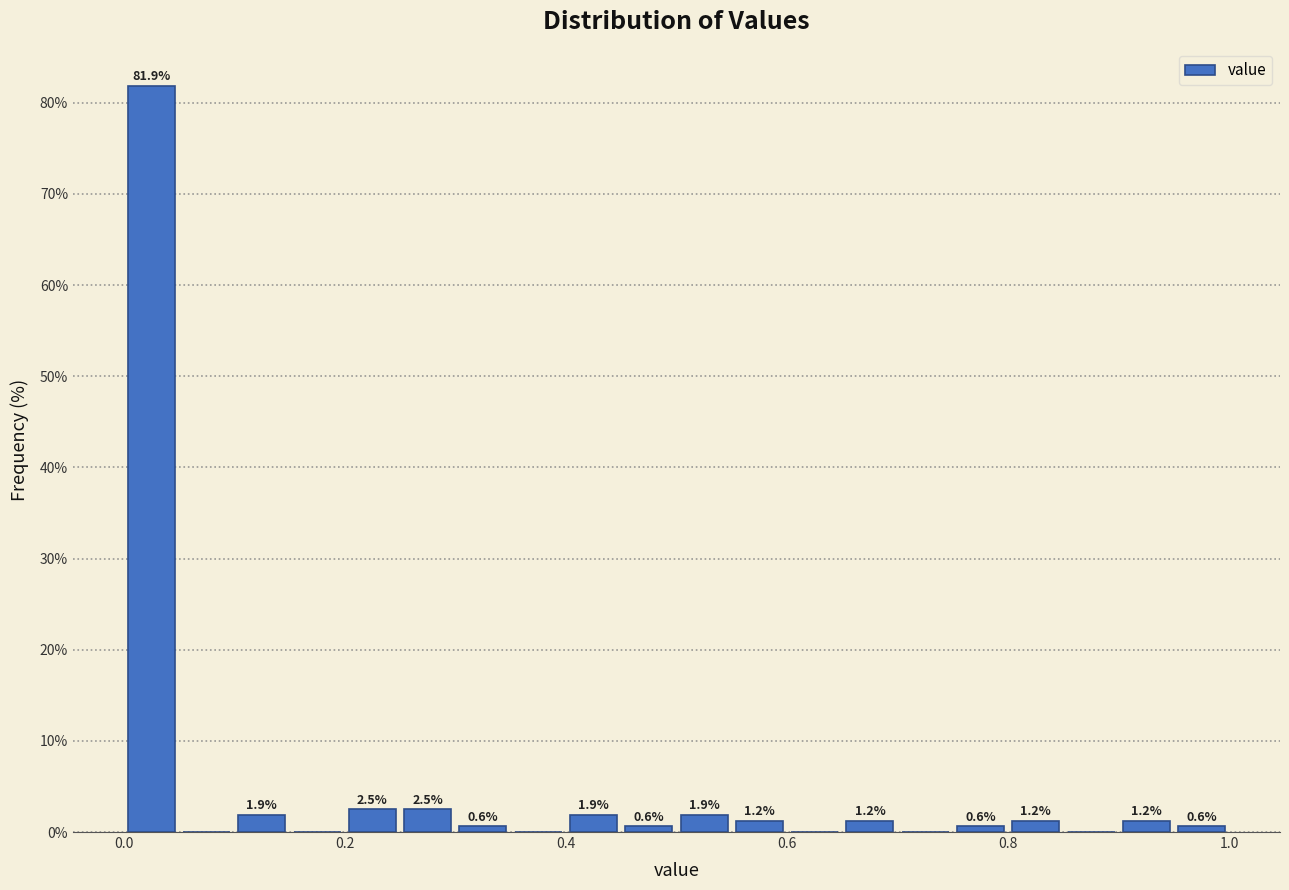

Read against the x-axis, roughly where is the centre of the tallest bar?

0.02